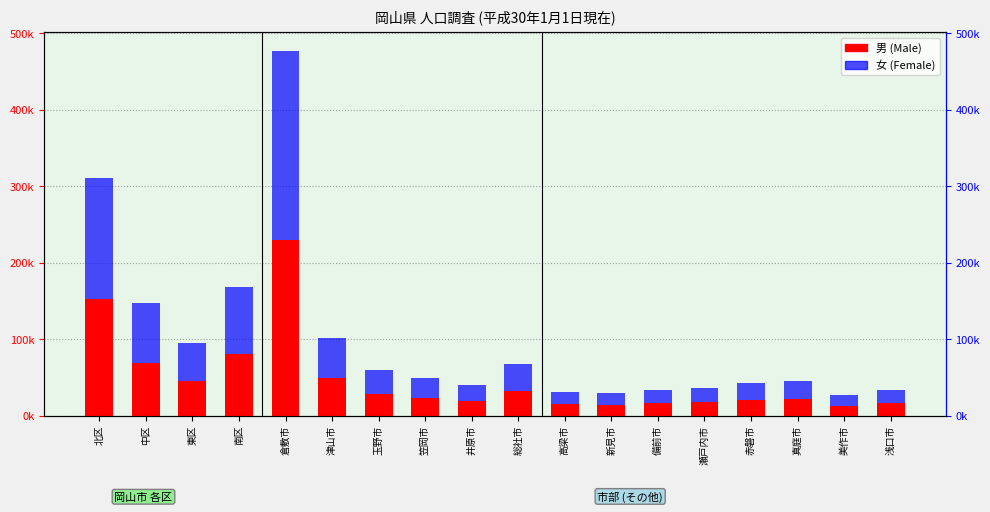

True or false: 男 (Male) has a value of 17289 at 瀬戸内市.

True